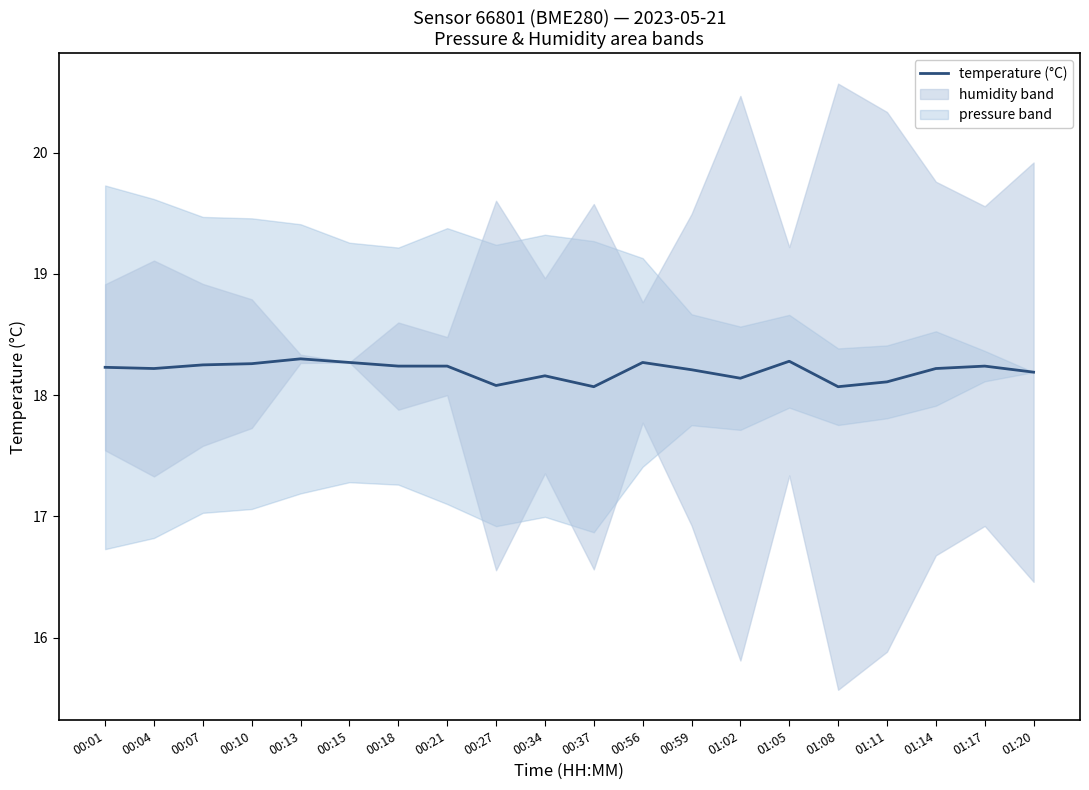

Rank the categories by value from highest to lowest.

00:13, 01:05, 00:15, 00:56, 00:10, 00:07, 00:18, 00:21, 01:17, 00:01, 00:04, 01:14, 00:59, 01:20, 00:34, 01:02, 01:11, 00:27, 00:37, 01:08